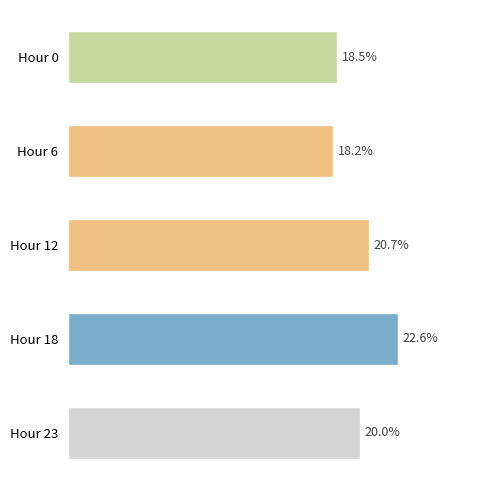

Which has a higher value, Hour 23 or Hour 12?

Hour 12